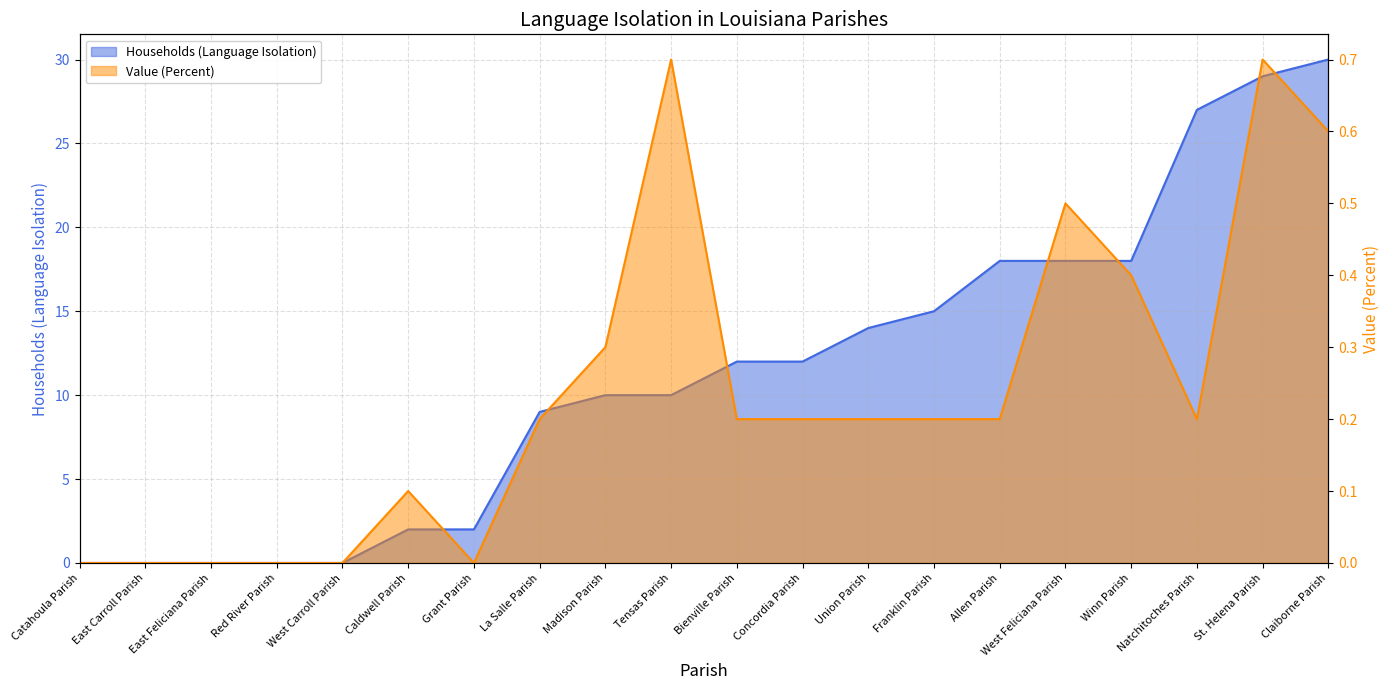

At Tensas Parish, list the series in order from largest to smallest.

Households (Language Isolation), Value (Percent)